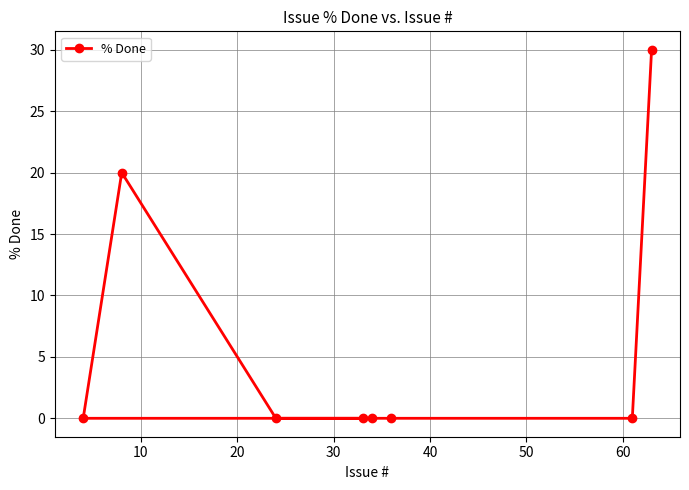

Is it true that the value at 20 is 0?

True